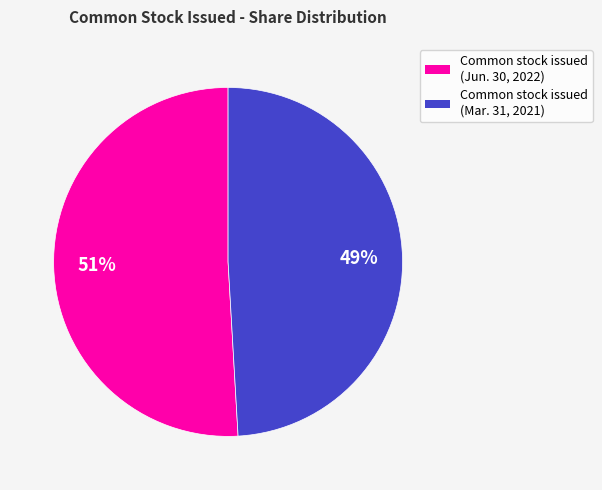

How many segments does this pie chart have?

2